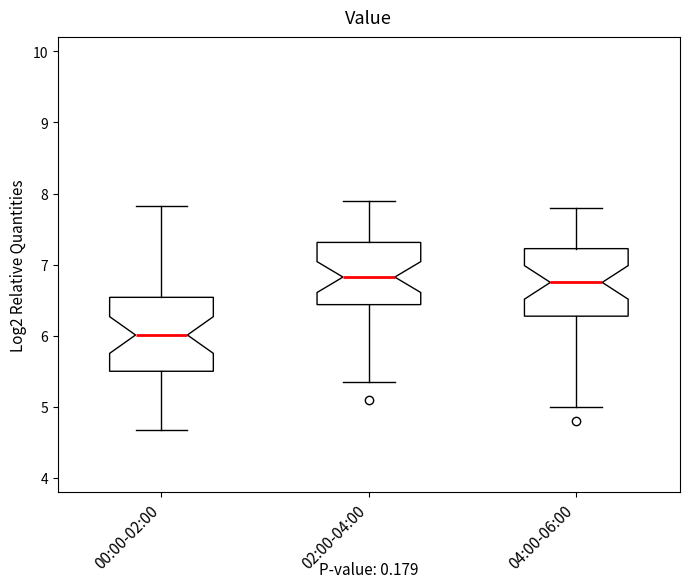

Reading left to right, transcribe this box plot: for each box, give where its median line is, the range the box spans, and where its two whiskers end, as read against the y-axis. The values are not printed on the chart, so give them approximately, as read against the axis.

00:00-02:00: median 6.0, box 5.5 to 6.5, whiskers 4.7 to 7.8
02:00-04:00: median 6.8, box 6.4 to 7.3, whiskers 5.4 to 7.9
04:00-06:00: median 6.8, box 6.3 to 7.2, whiskers 5.0 to 7.8